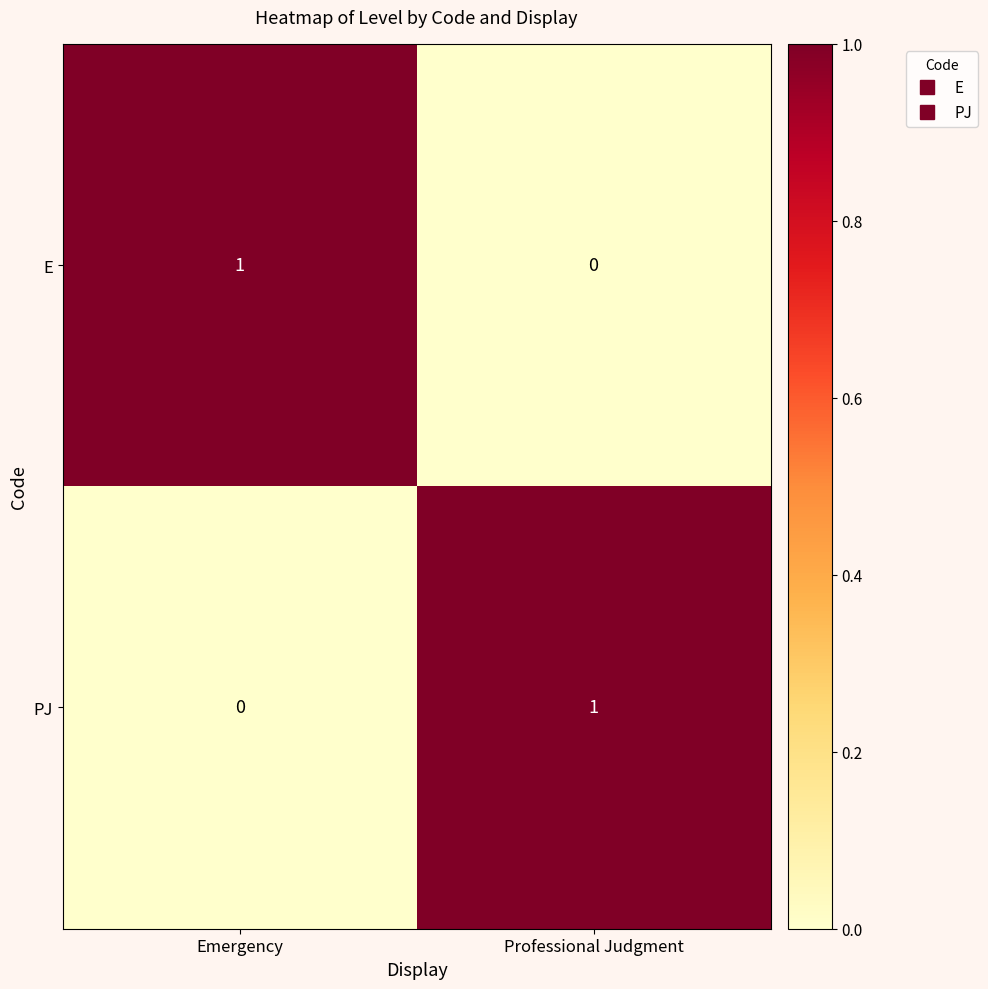

The value of PJ at Emergency is 1. True or false?

False